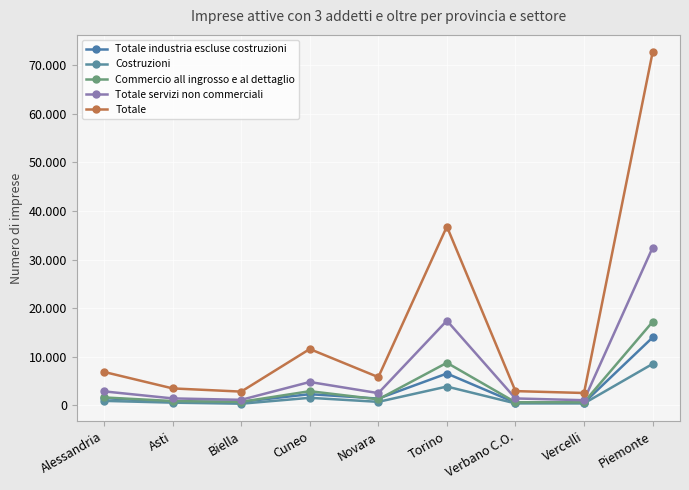

Is this an area chart (filled region under the line)?

No